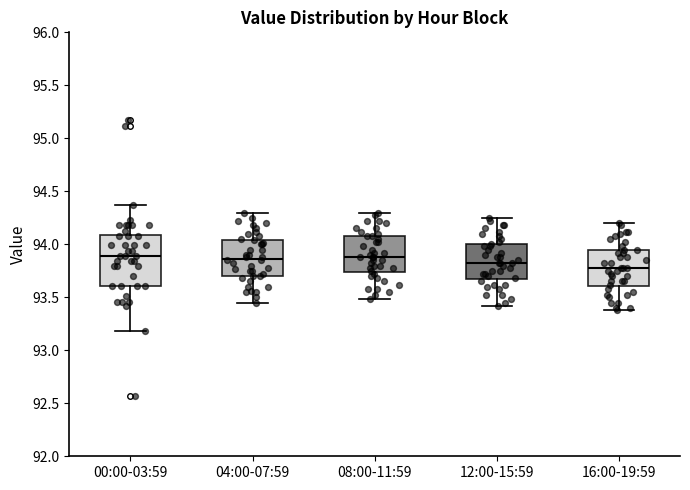

Comparing the boxes themselves (not the whiskers), which one is the tallest?

00:00-03:59